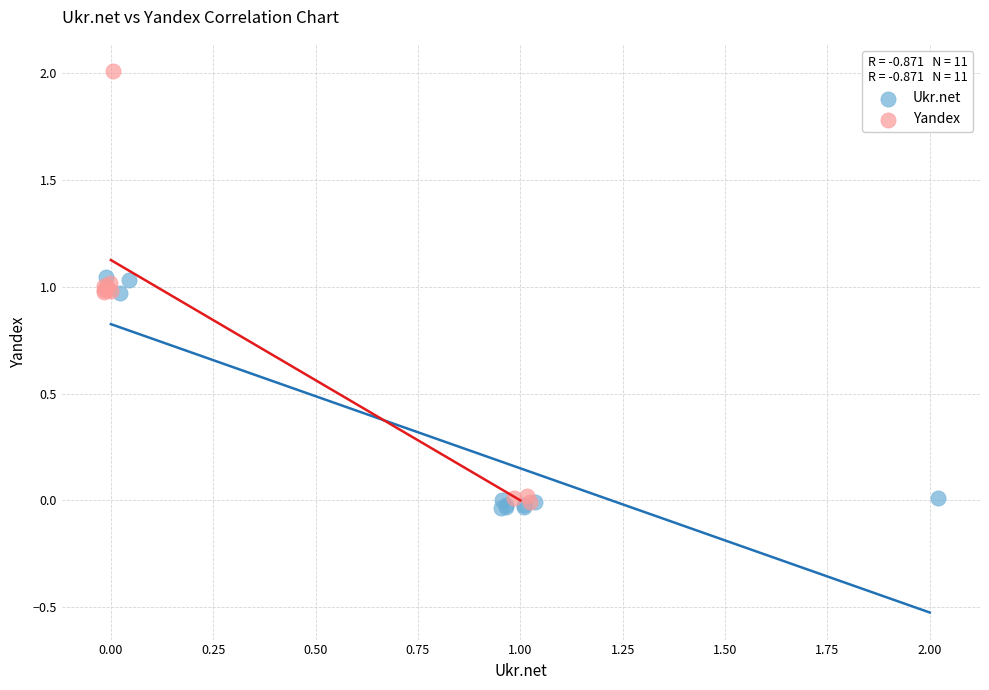

Which series reaches the minimum Y coordinate?

Ukr.net